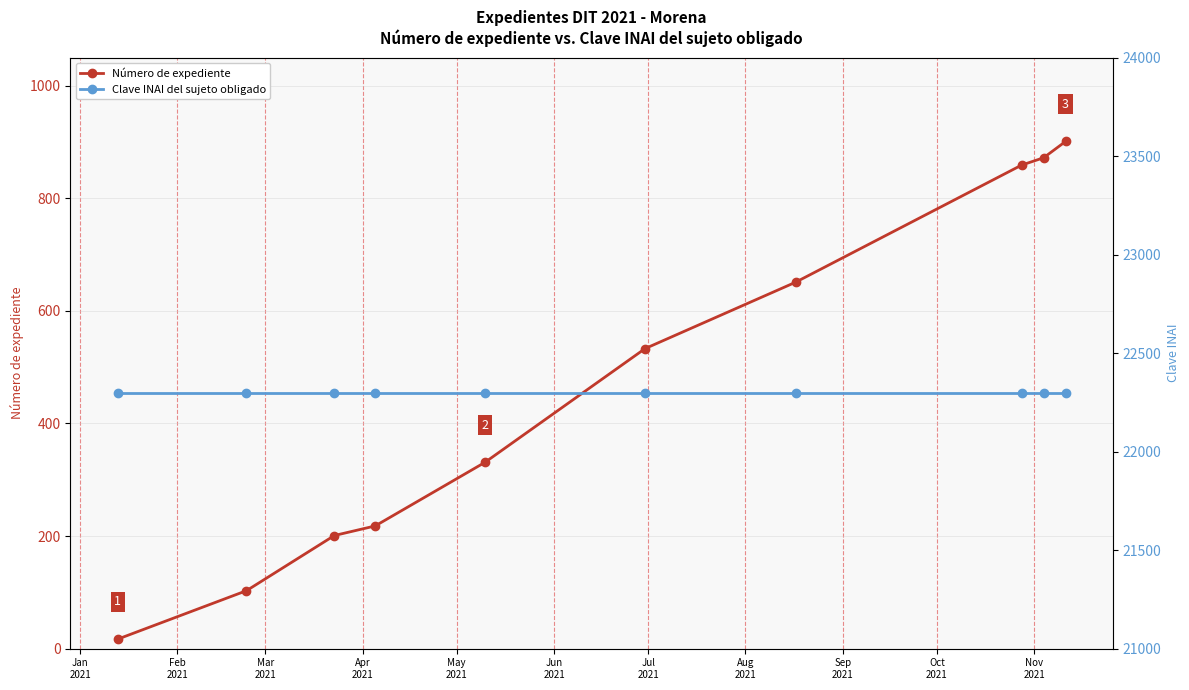

True or false: Clave INAI del sujeto obligado has more than 0 points higher than both neighbors.

False